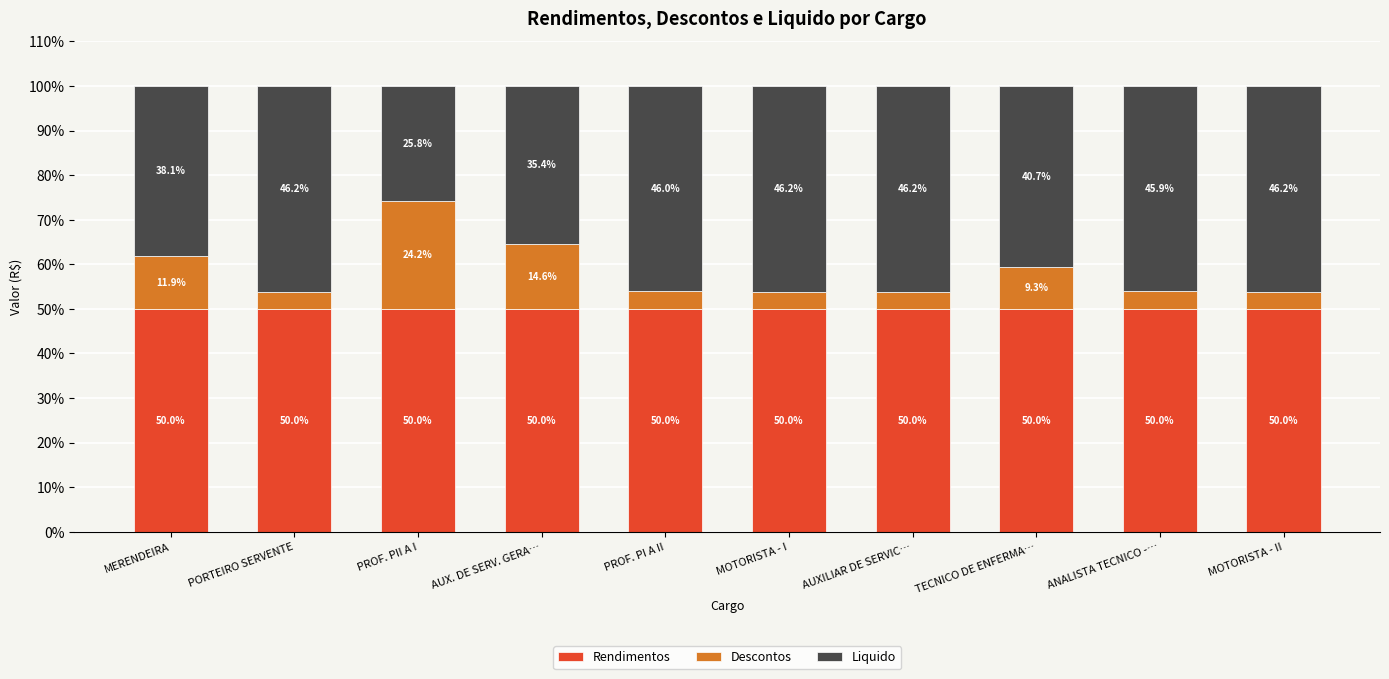

The Rendimentos series shows 50.0 at AUX. DE SERV. GERA…. True or false?

True